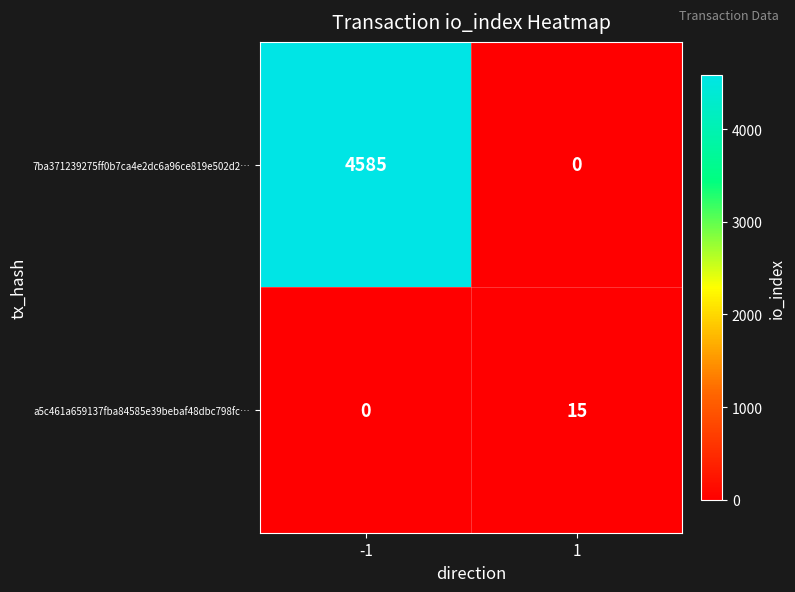

Which category has the highest value across all series?

-1